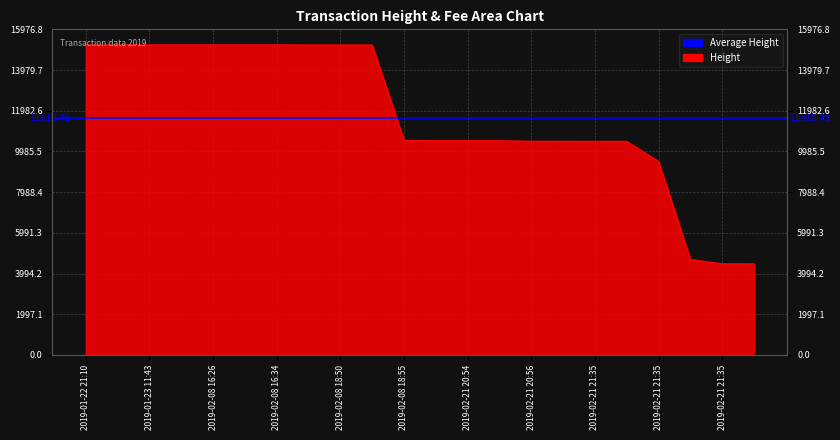

Is it true that the value at 2019-02-21 21:35 is 6415?

False